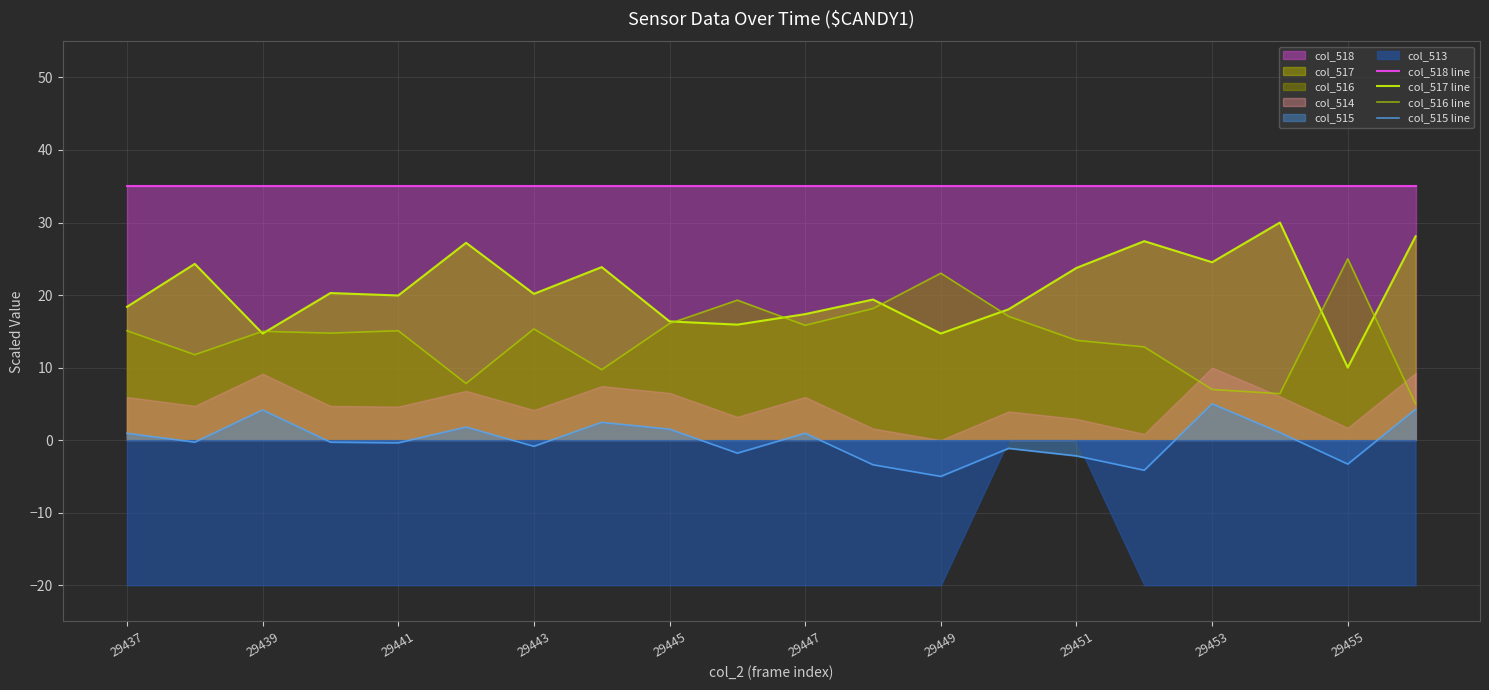

What is the difference between the highest and lowest values at 13?

36.1